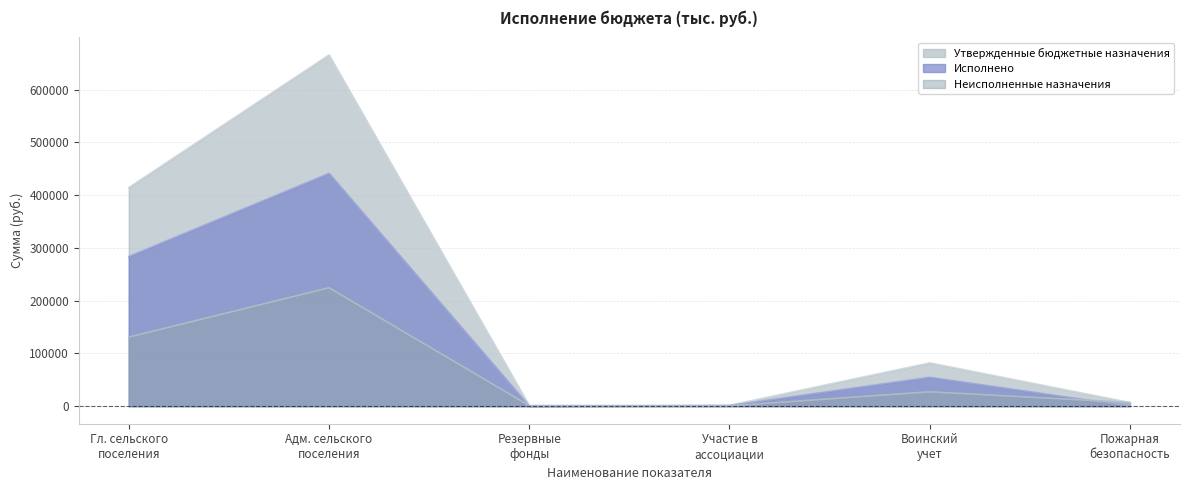

True or false: Исполнено and Утвержденные бюджетные назначения cross at least once.

False